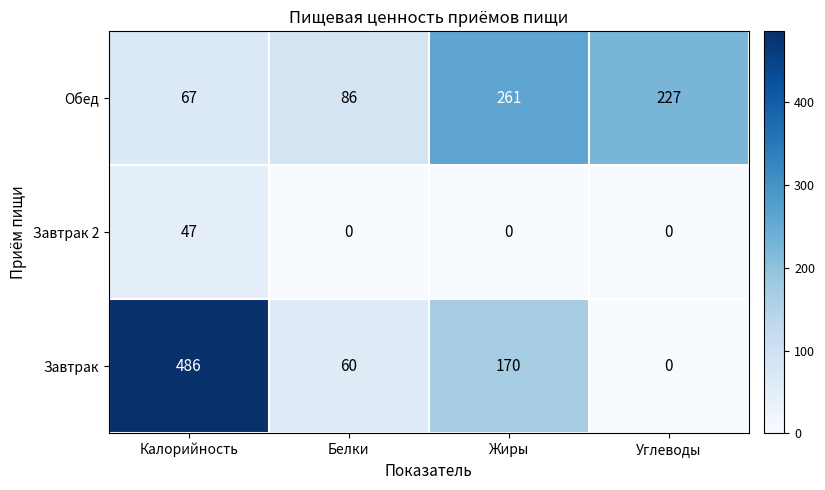

The value of Завтрак at Жиры is 238. True or false?

False